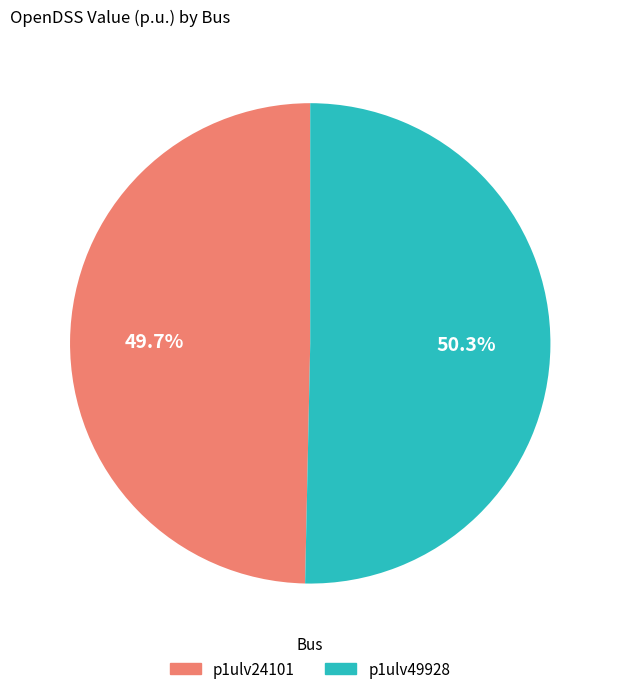

Rank the categories by value from lowest to highest.

p1ulv24101, p1ulv49928